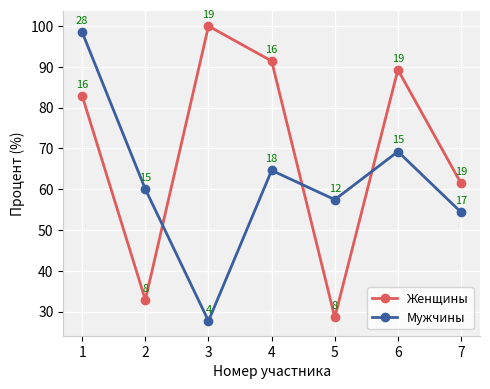

True or false: Женщины and Мужчины cross at least once.

True